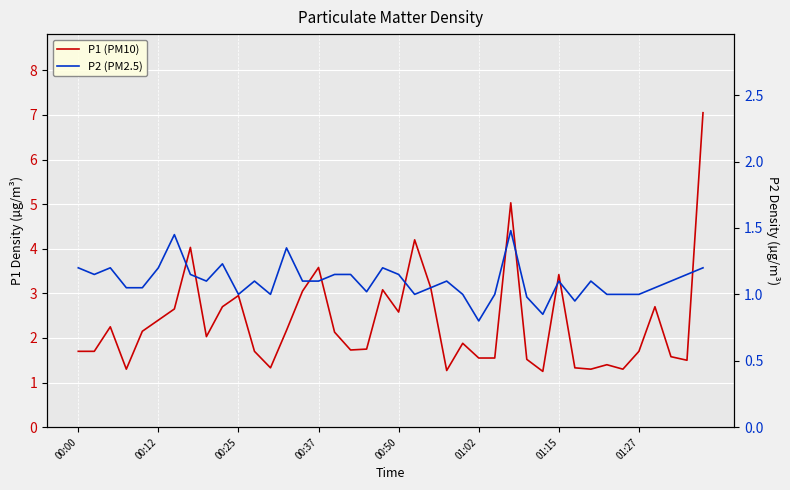

List the series in order of their overall mean, highest first.

P1 (PM10), P2 (PM2.5)